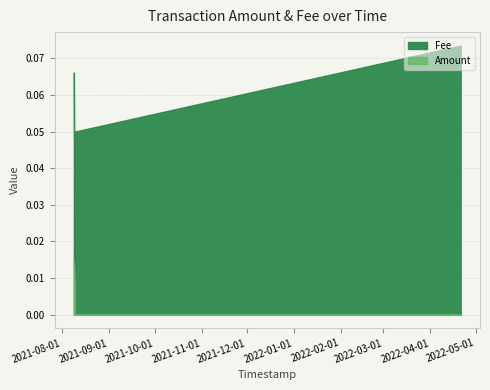

The Amount series shows 0.0 at 2021-08-09 07:59:27. True or false?

False